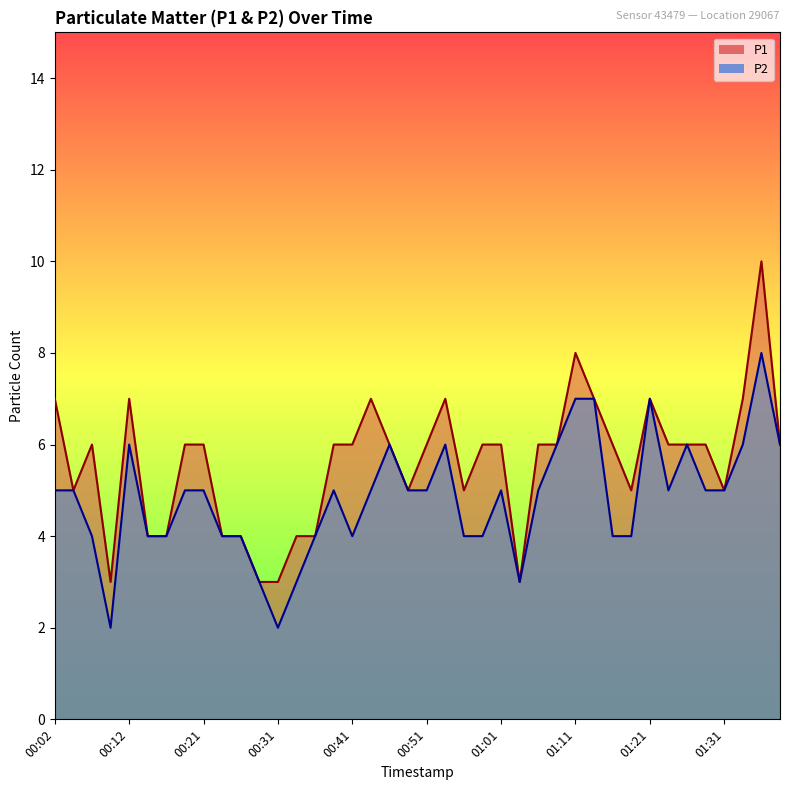

In P2, how many points are lower than both neighbors (excluding endpoints)?

5